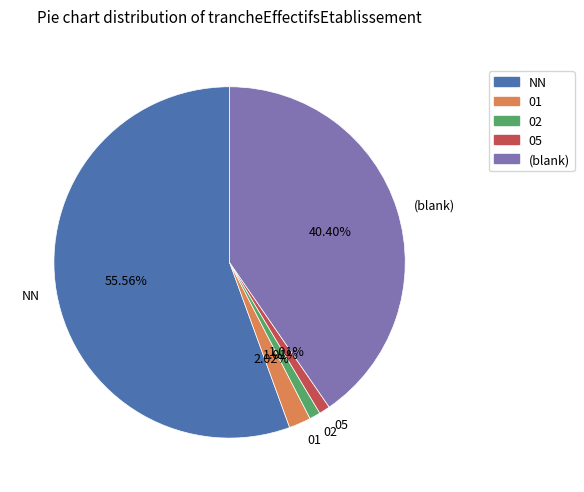

How many slices are in this pie chart?

5